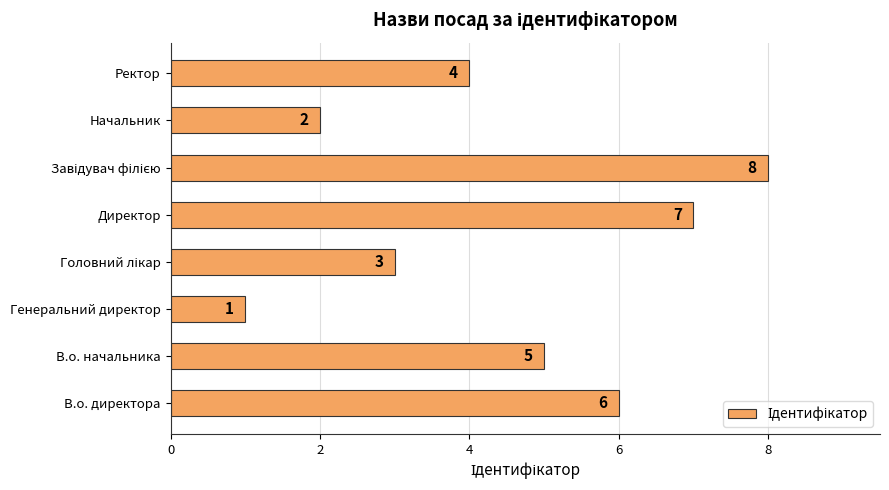

Where is the data nearest to the value 4?

Ректор